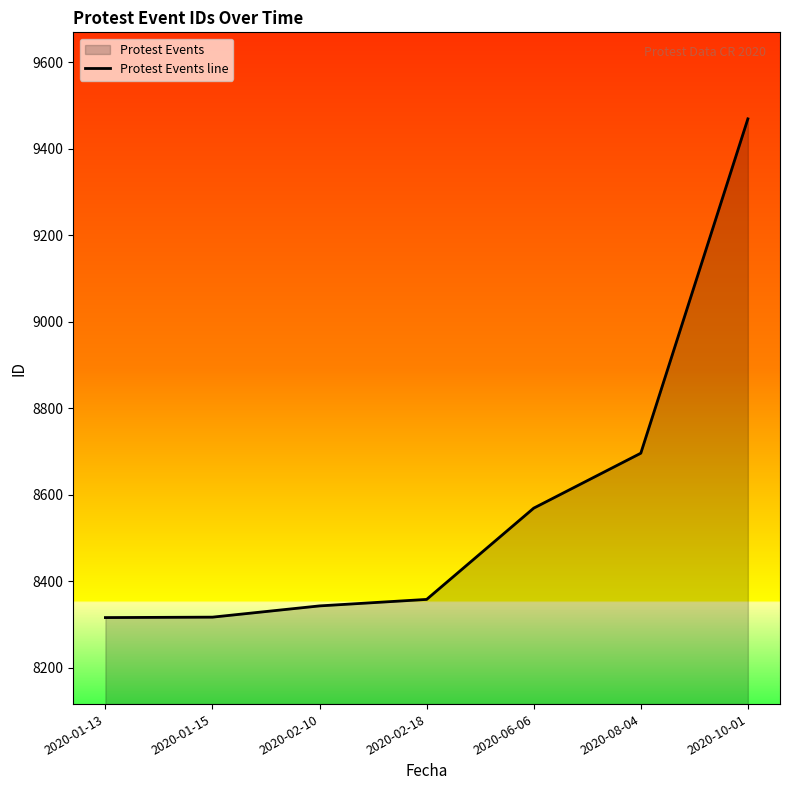

Between 2020-08-04 and 2020-01-15, which is larger?

2020-08-04